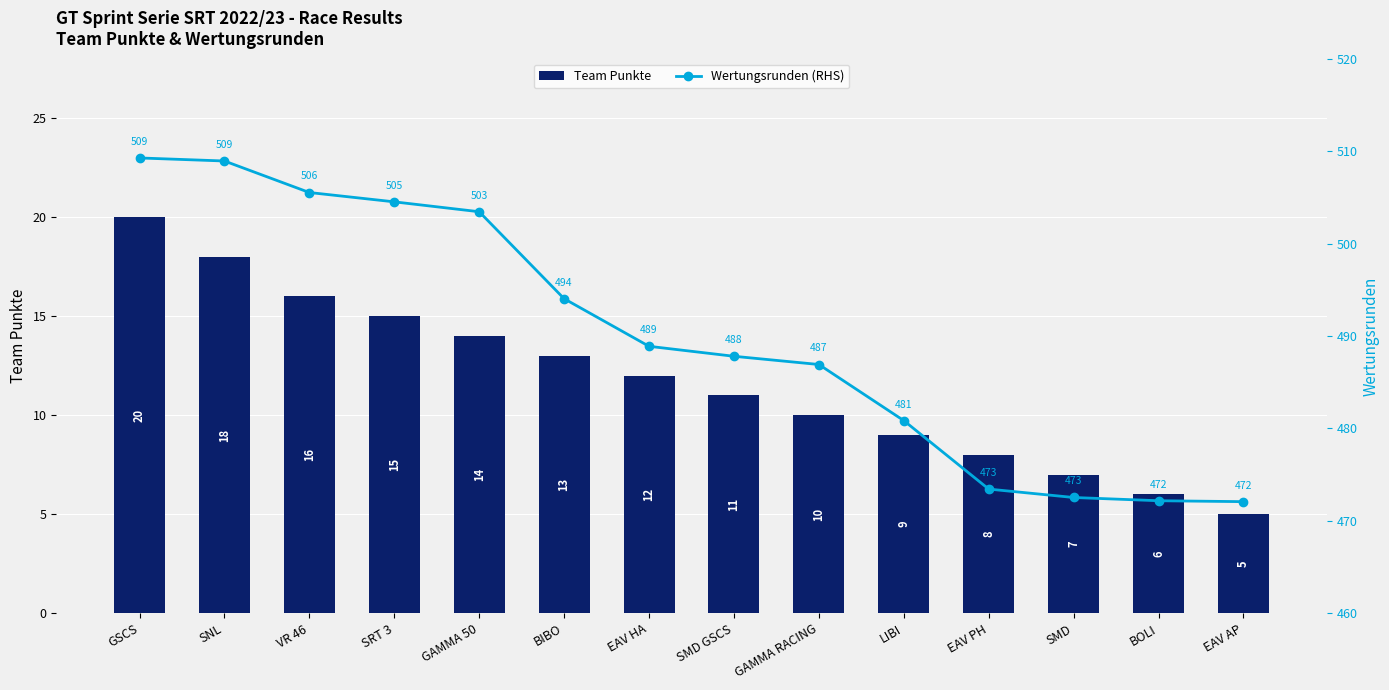

Where does the Wertungsrunden (RHS) series first go above 488?

GSCS